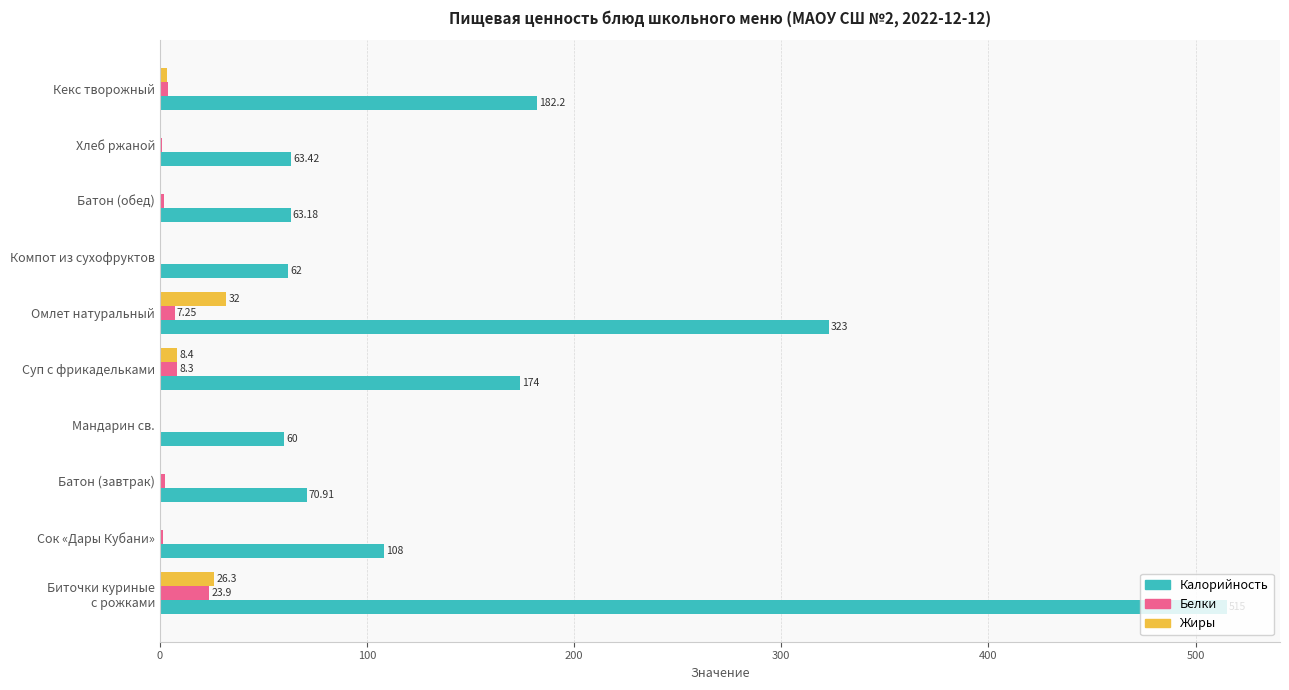

What is the maximum value shown in the chart?

515.0